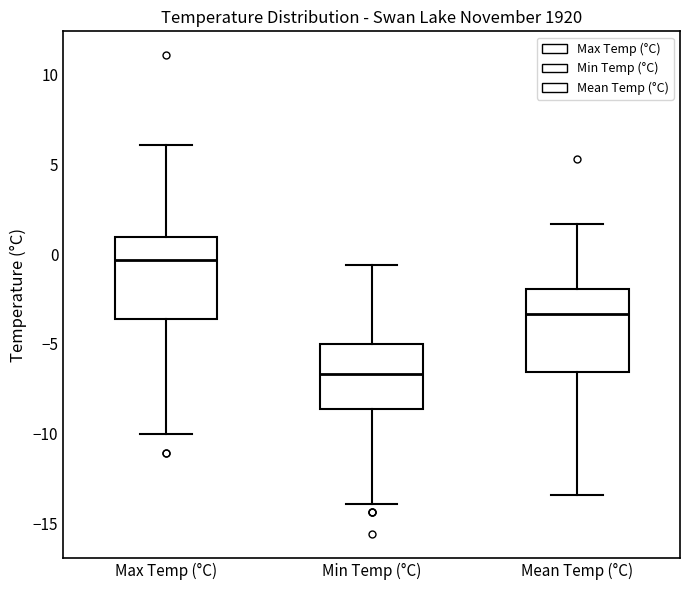

Reading left to right, read every box against the y-axis: the position of its median line, the range the box covers, and the ends of its whiskers. The values are not printed on the chart, so give them approximately, as read against the axis.

Max Temp (°C): median -0.5, box -3.5 to 1.0, whiskers -10.0 to 6.0
Min Temp (°C): median -6.5, box -8.5 to -5.0, whiskers -14.0 to -0.5
Mean Temp (°C): median -3.5, box -6.5 to -2.0, whiskers -13.5 to 1.5